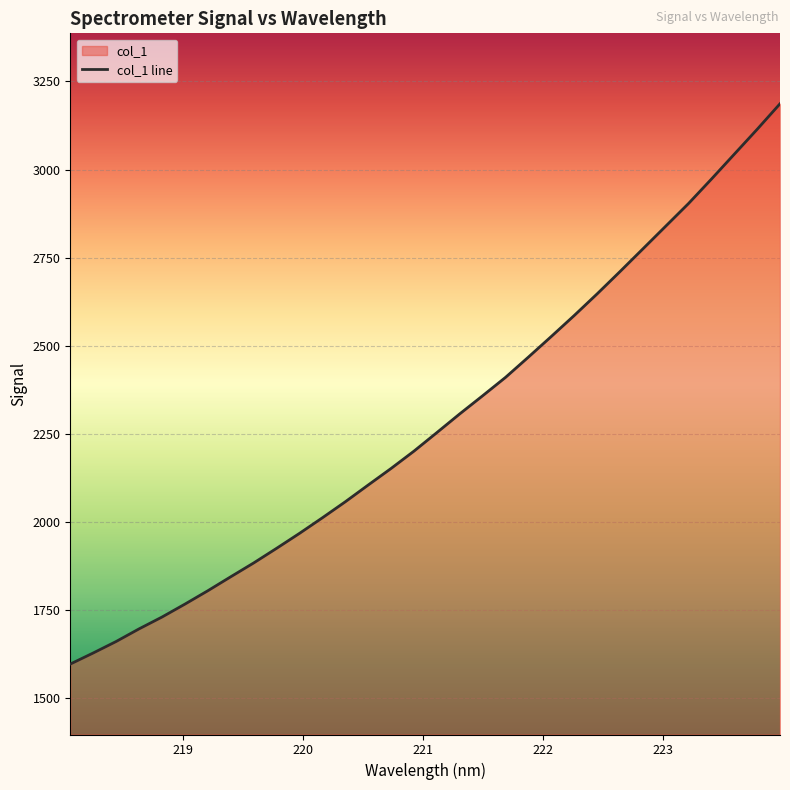

Which has a higher value, 222.0721 or 221.3083?

222.0721